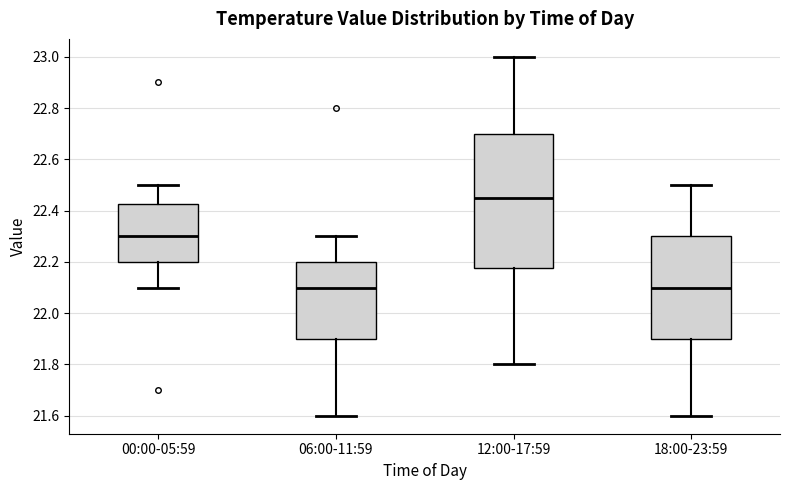

Reading left to right, read every box against the y-axis: the position of its median line, the range the box covers, and the ends of its whiskers. The values are not printed on the chart, so give them approximately, as read against the axis.

00:00-05:59: median 22.30, box 22.20 to 22.42, whiskers 22.10 to 22.50
06:00-11:59: median 22.10, box 21.90 to 22.20, whiskers 21.60 to 22.30
12:00-17:59: median 22.46, box 22.18 to 22.70, whiskers 21.80 to 23.00
18:00-23:59: median 22.10, box 21.90 to 22.30, whiskers 21.60 to 22.50